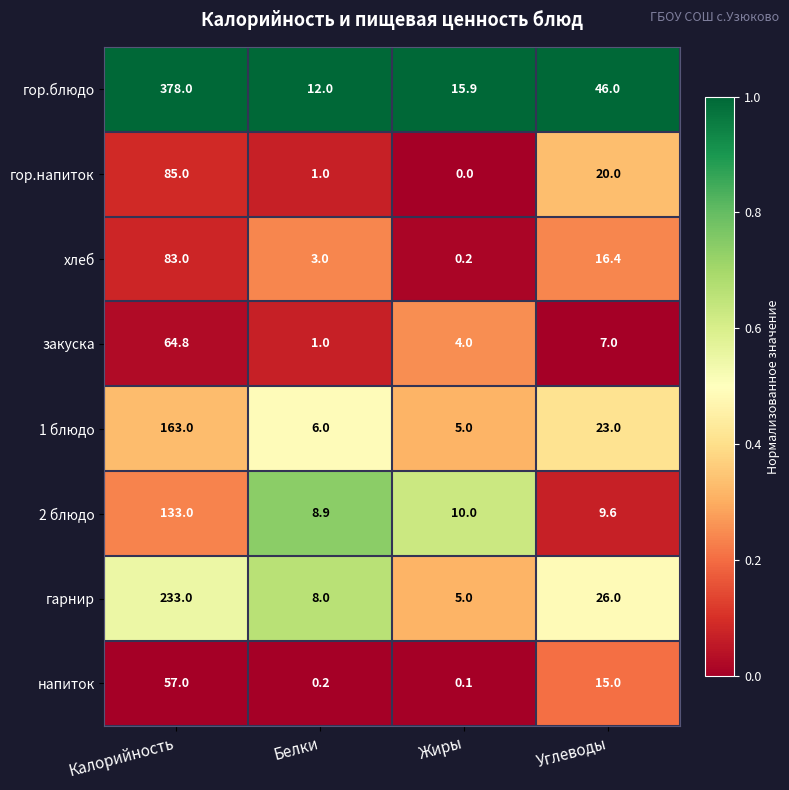

What is the sum of all гарнир values?

272.0